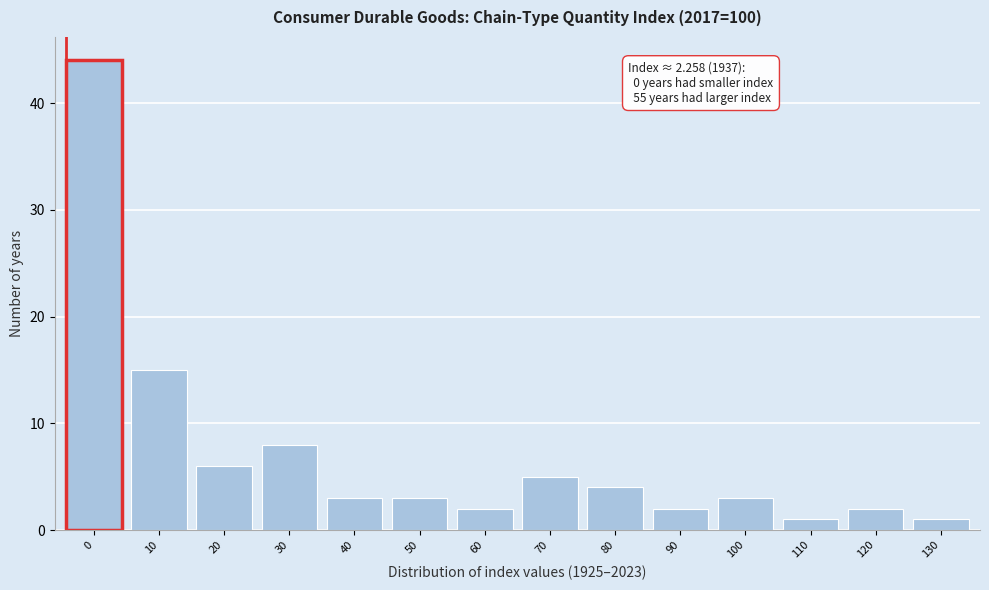

Reading left to right, what are all the values shown in this chart?

44	15	6	8	3	3	2	5	4	2	3	1	2	1